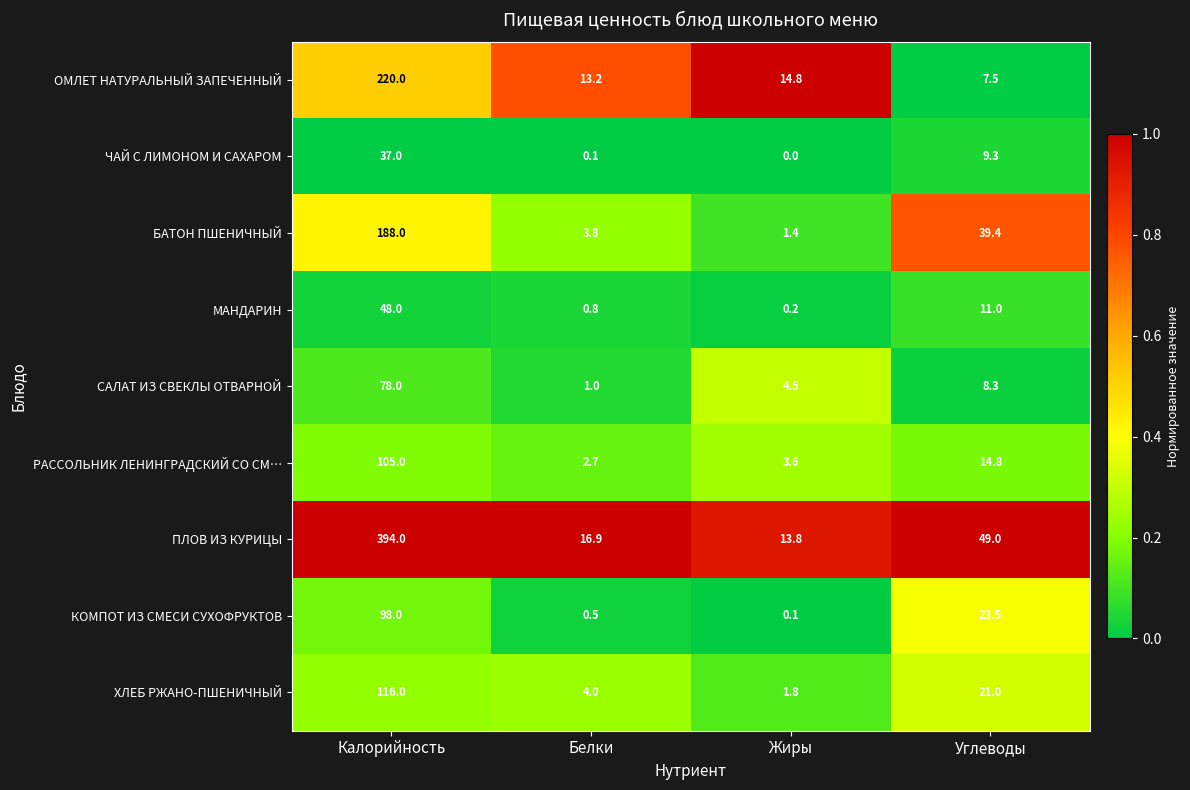

What is the total value across all series at Жиры?

40.2